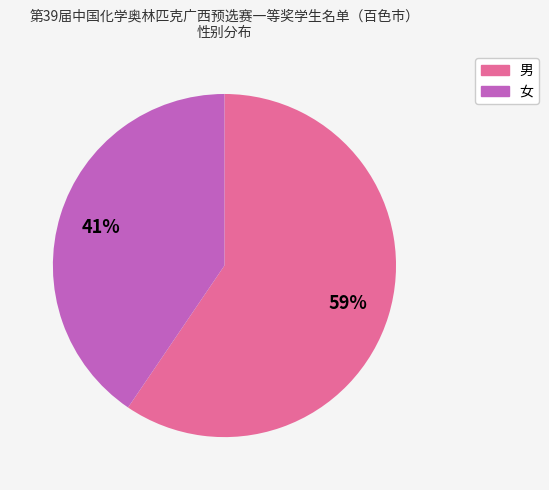

Which category has the biggest portion of the pie?

男